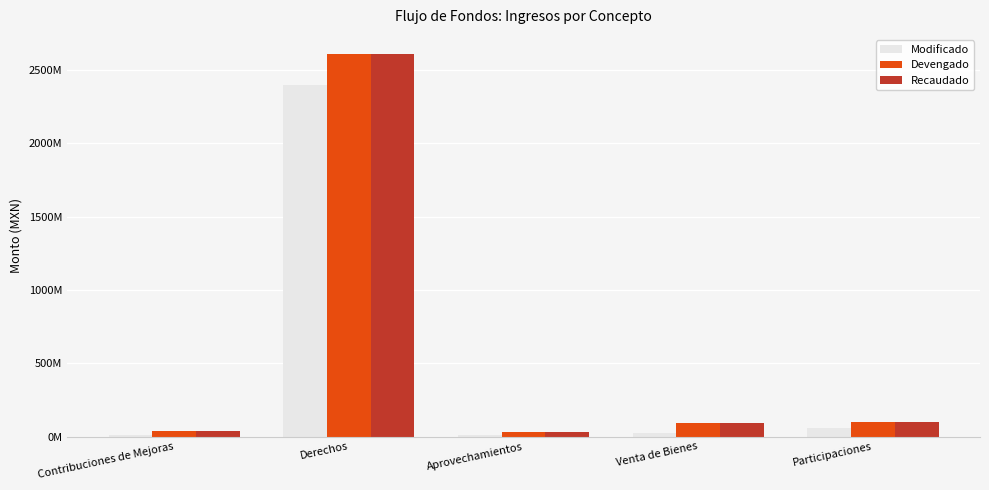

What is the maximum value shown in the chart?

2609529928.9